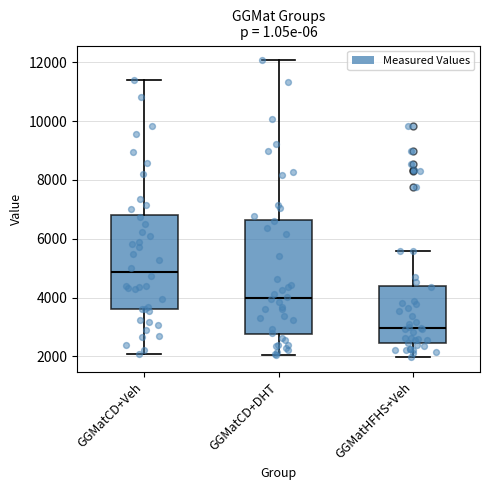

Which box has the lowest median line?

GGMatHFHS+Veh